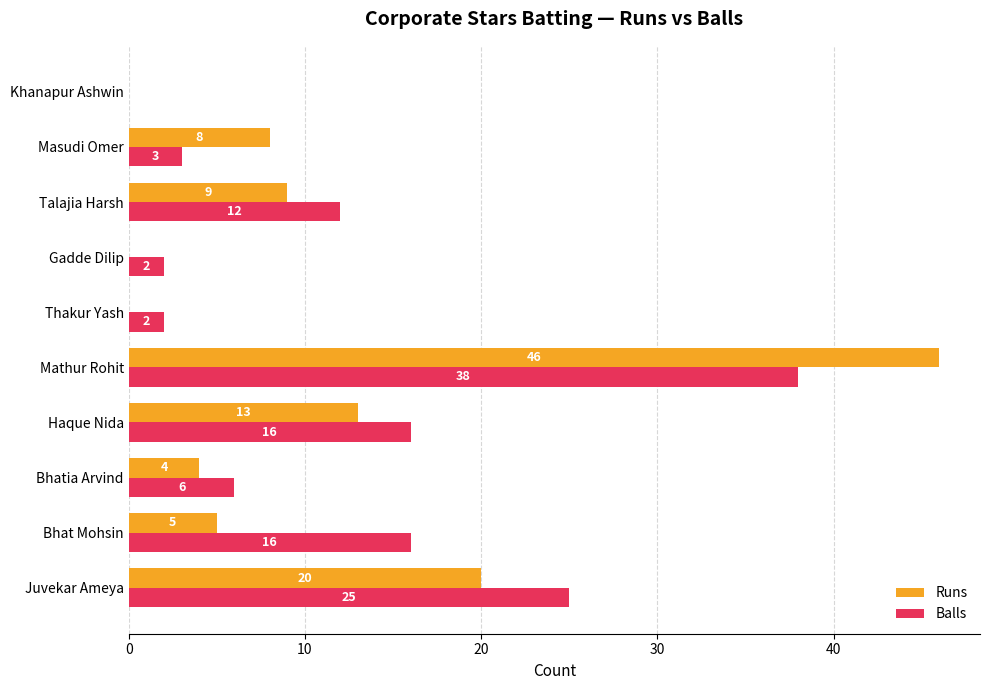

At which label does Runs reach its peak?

Mathur Rohit